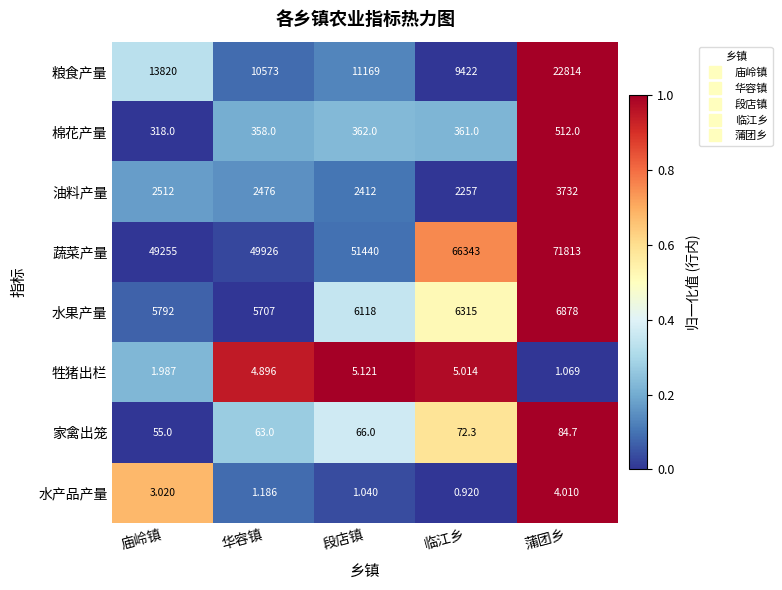

Which category has the highest value in the 油料产量 series?

蒲团乡